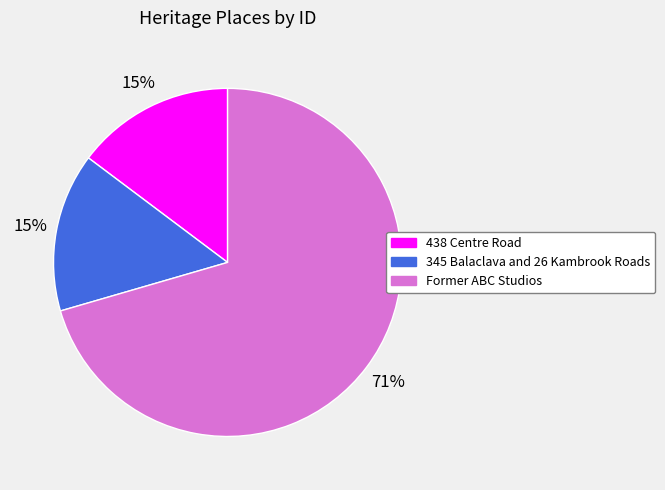

Combined, do Former ABC Studios and 438 Centre Road account for over 50%?

Yes